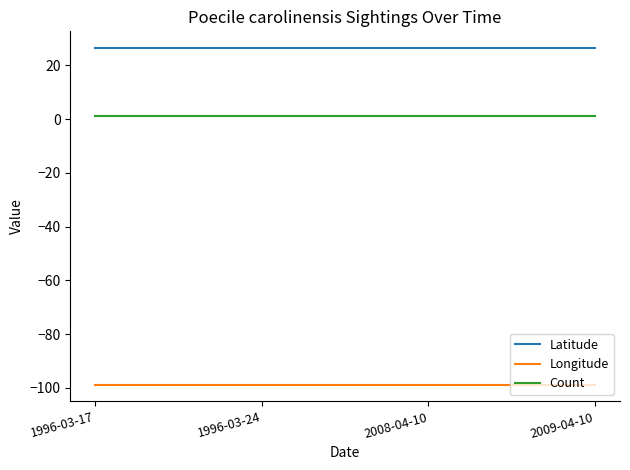

What are all the series names shown in the legend?

Latitude, Longitude, Count